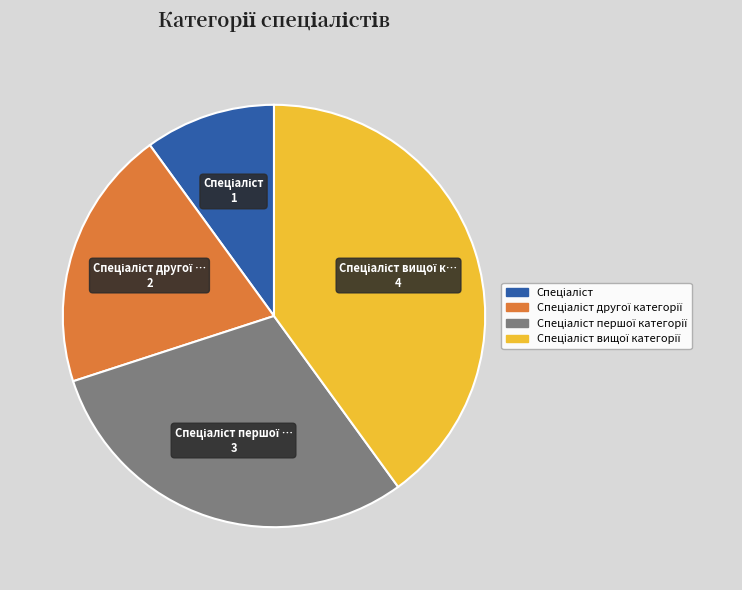

Is there any slice that represents more than half of the pie?

No